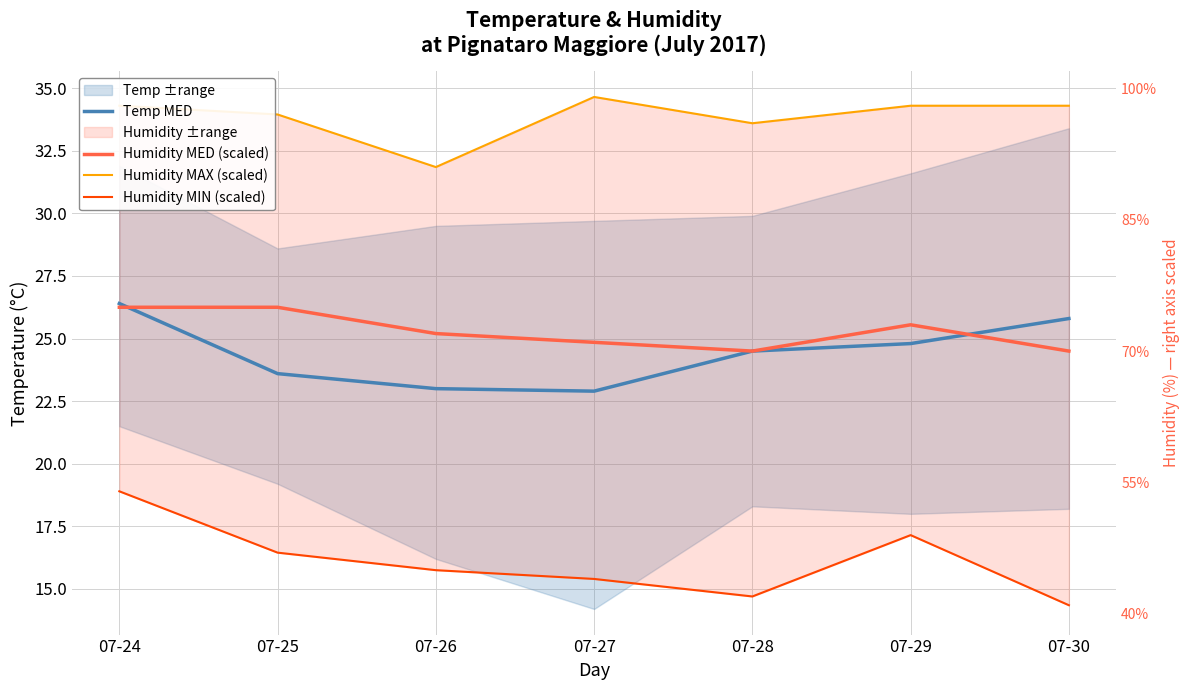

What is the lowest value of the Humidity MAX (scaled) series?

31.8